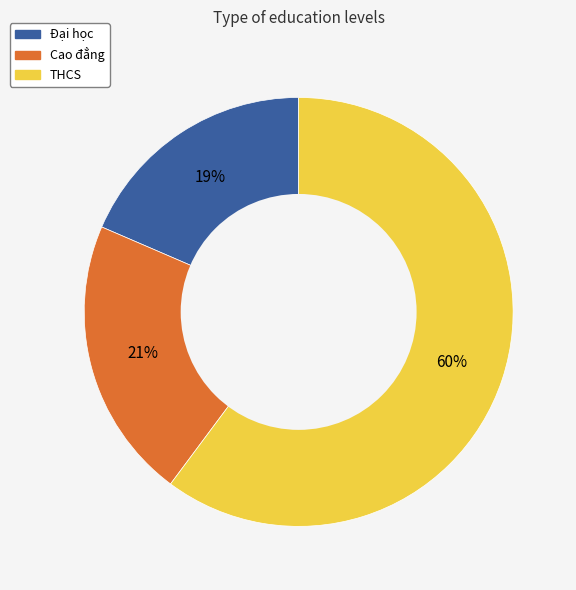

To the nearest percent, what is the average slice percentage?

33%